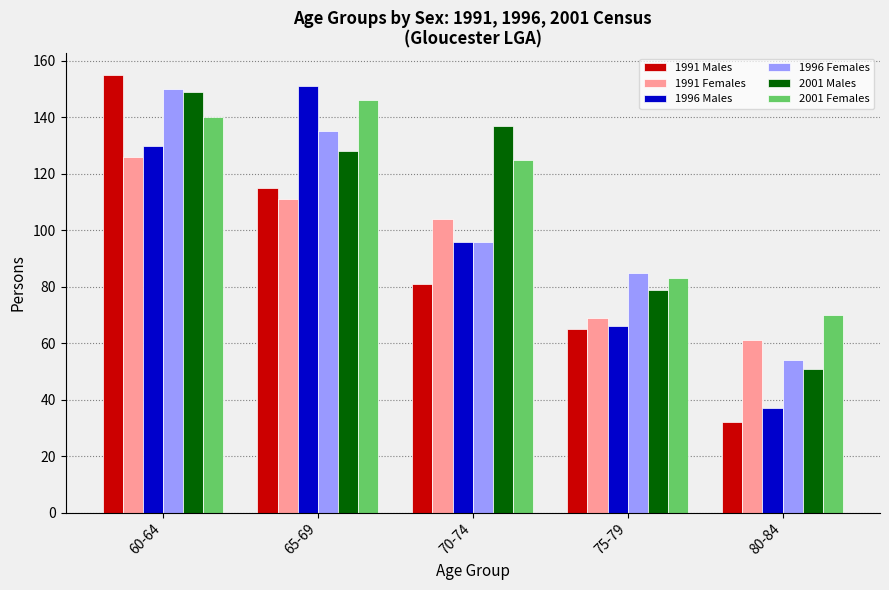

How many groups of bars are there?

5